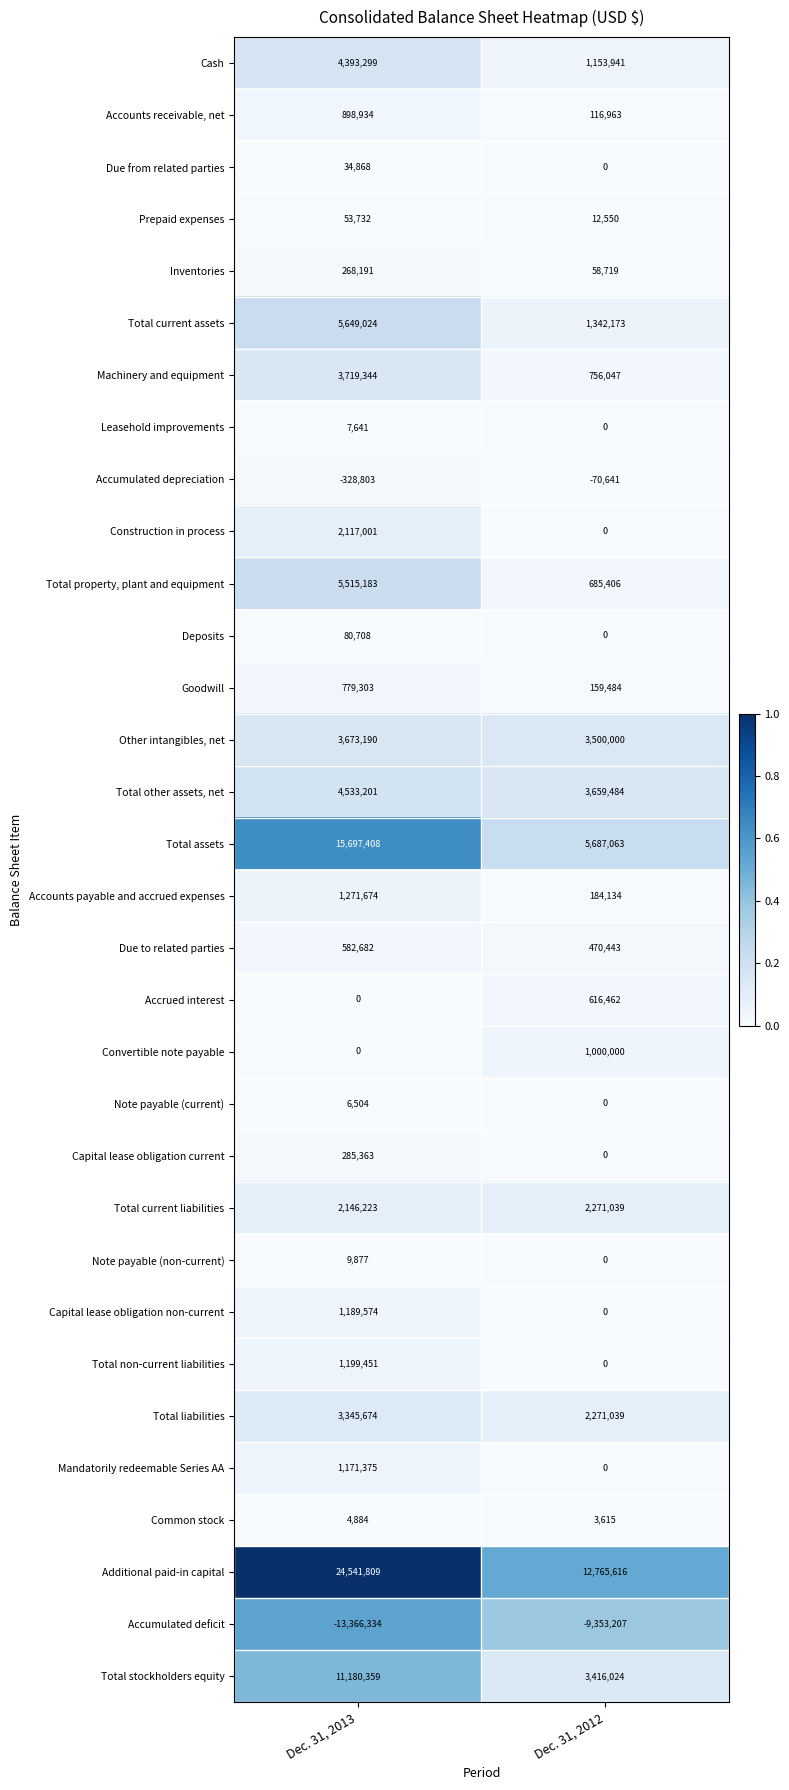

List the series in order of their peak value, lowest first.

Accumulated deficit, Accumulated depreciation, Common stock, Note payable (current), Leasehold improvements, Note payable (non-current), Due from related parties, Prepaid expenses, Deposits, Inventories, Capital lease obligation current, Due to related parties, Accrued interest, Goodwill, Accounts receivable, net, Convertible note payable, Mandatorily redeemable Series AA, Capital lease obligation non-current, Total non-current liabilities, Accounts payable and accrued expenses, Construction in process, Total current liabilities, Total liabilities, Other intangibles, net, Machinery and equipment, Cash, Total other assets, net, Total property, plant and equipment, Total current assets, Total stockholders equity, Total assets, Additional paid-in capital